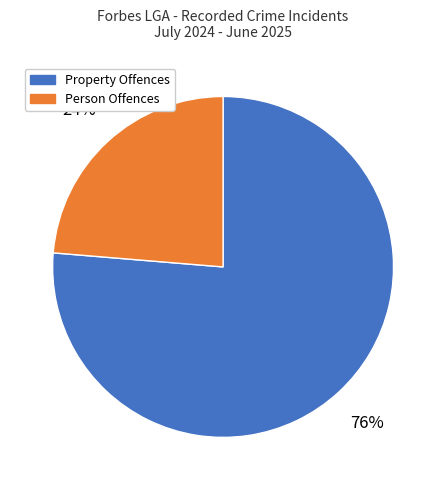

How many slices are in this pie chart?

2